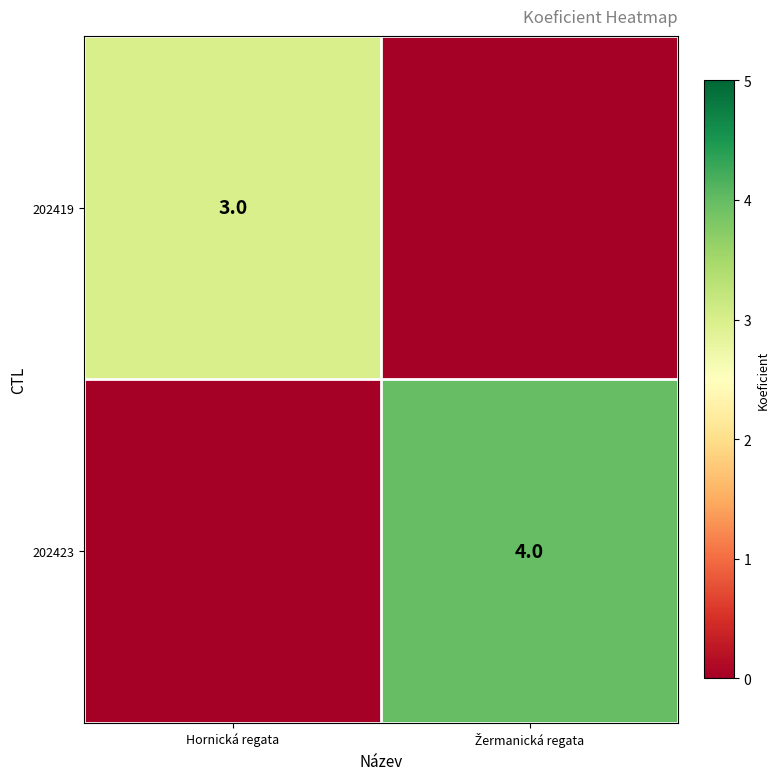

Is it true that 202419 equals 3 at Hornická regata?

True